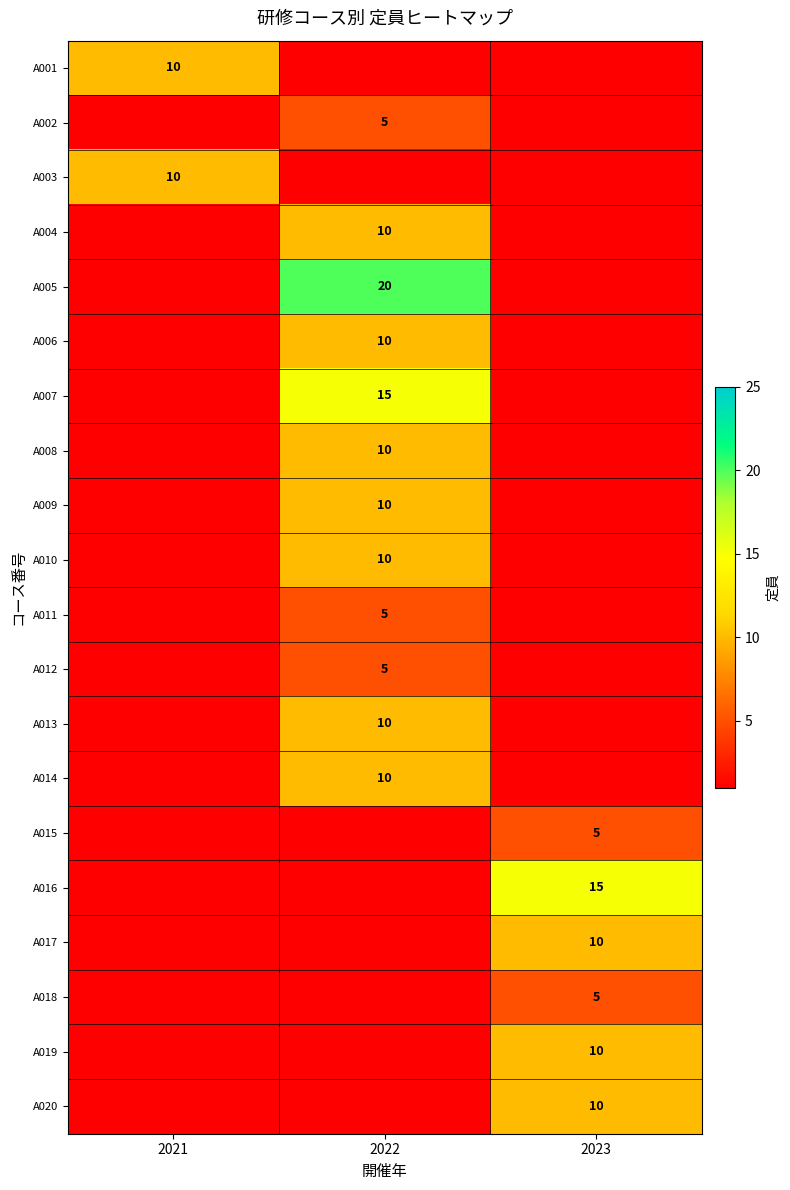

At how many categories does at least one series exceed 5?

3